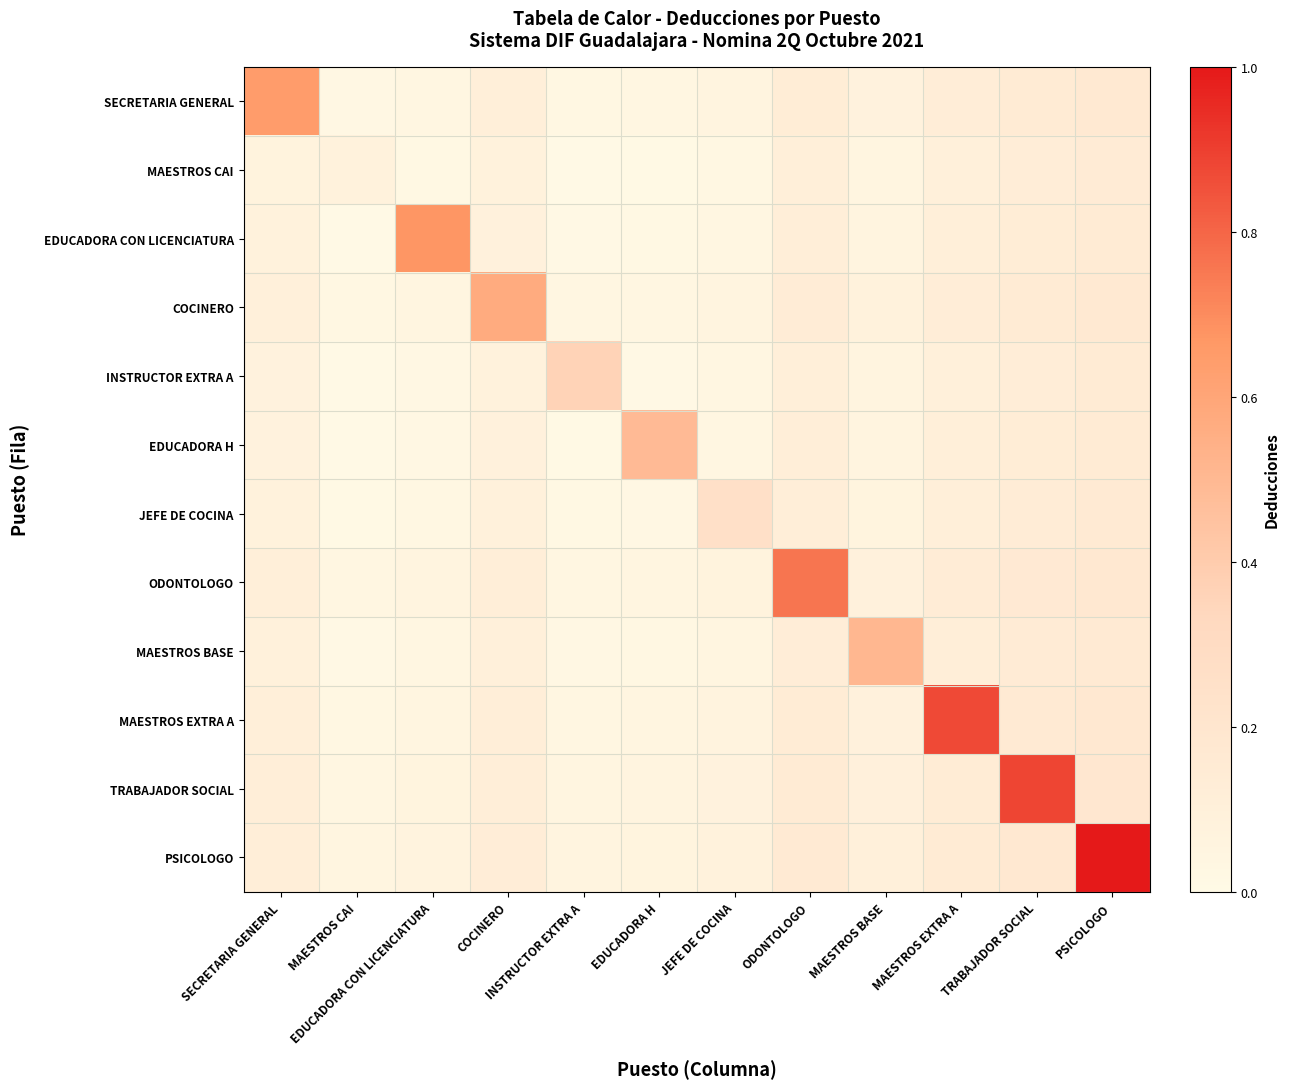

Rank the series at EDUCADORA H from highest to lowest value.

EDUCADORA H, PSICOLOGO, TRABAJADOR SOCIAL, ODONTOLOGO, MAESTROS EXTRA A, COCINERO, SECRETARIA GENERAL, MAESTROS BASE, JEFE DE COCINA, EDUCADORA CON LICENCIATURA, INSTRUCTOR EXTRA A, MAESTROS CAI